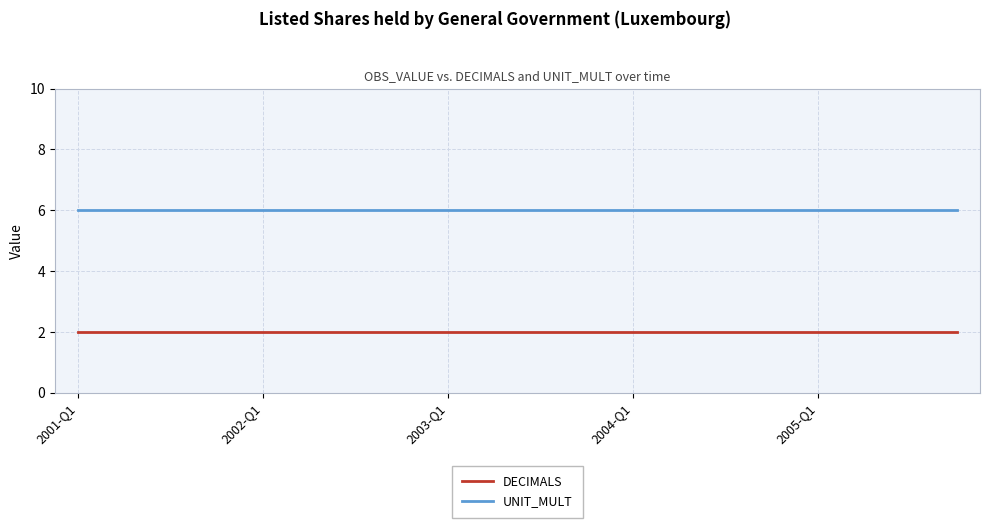

List the series in order of their overall mean, highest first.

UNIT_MULT, DECIMALS